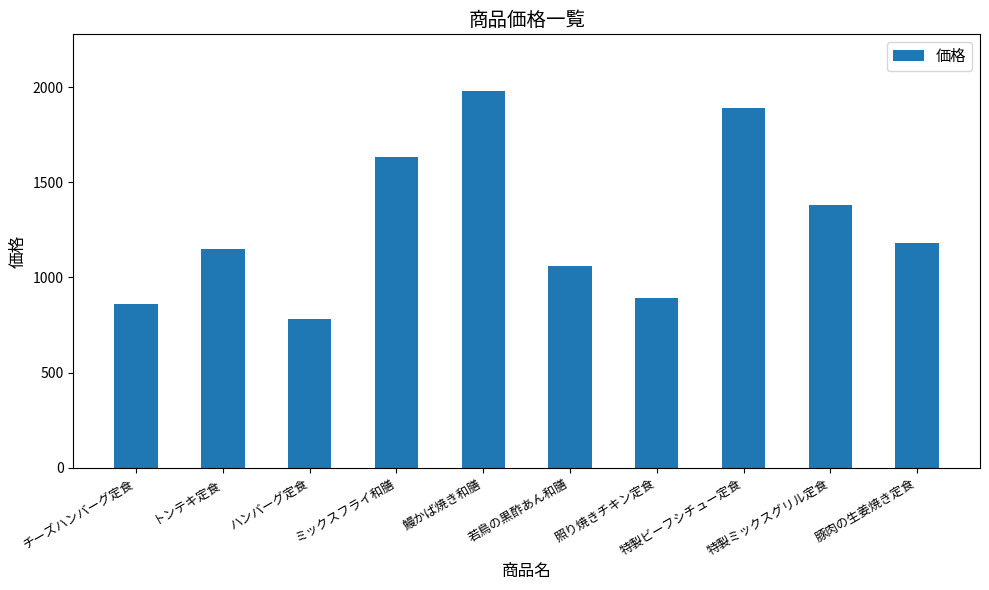

What is the change in value from ハンバーグ定食 to 特製ビーフシチュー定食?

+1110